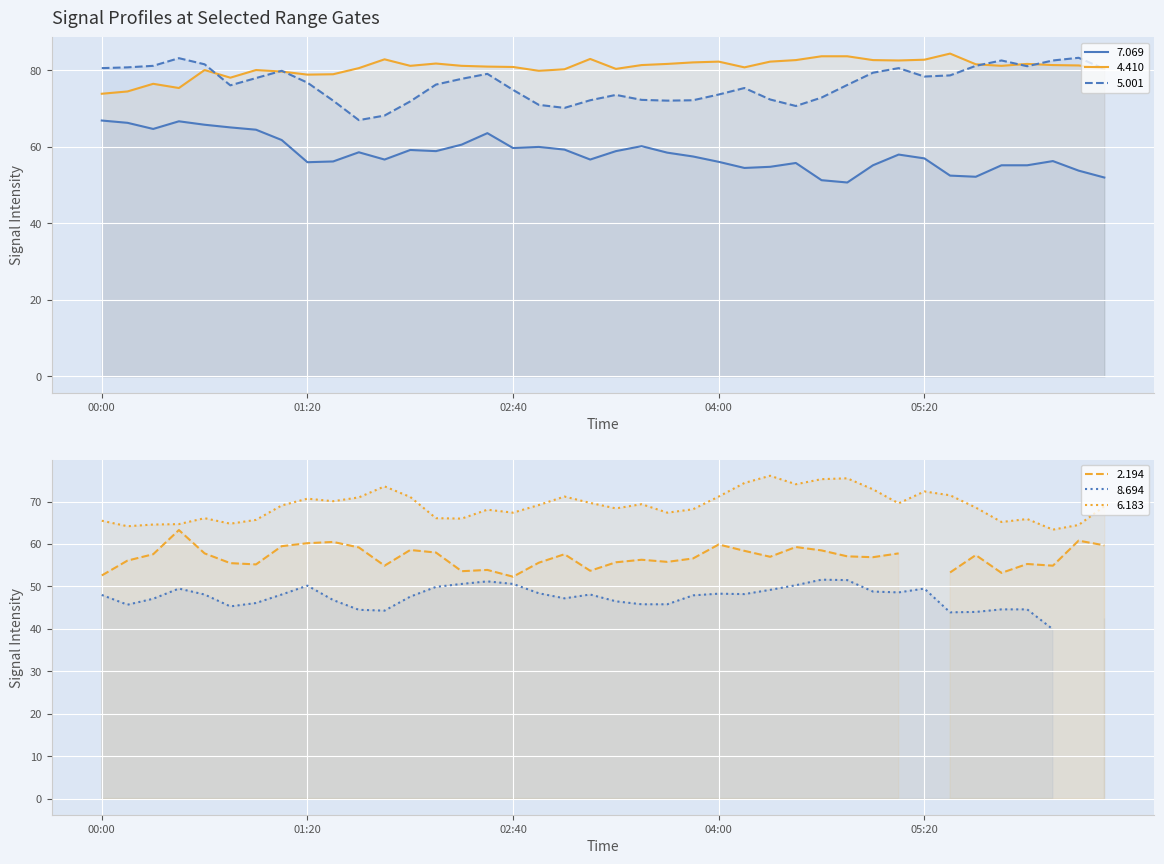

In 6.183, how many points are higher than both neighbors (excluding endpoints)?

10